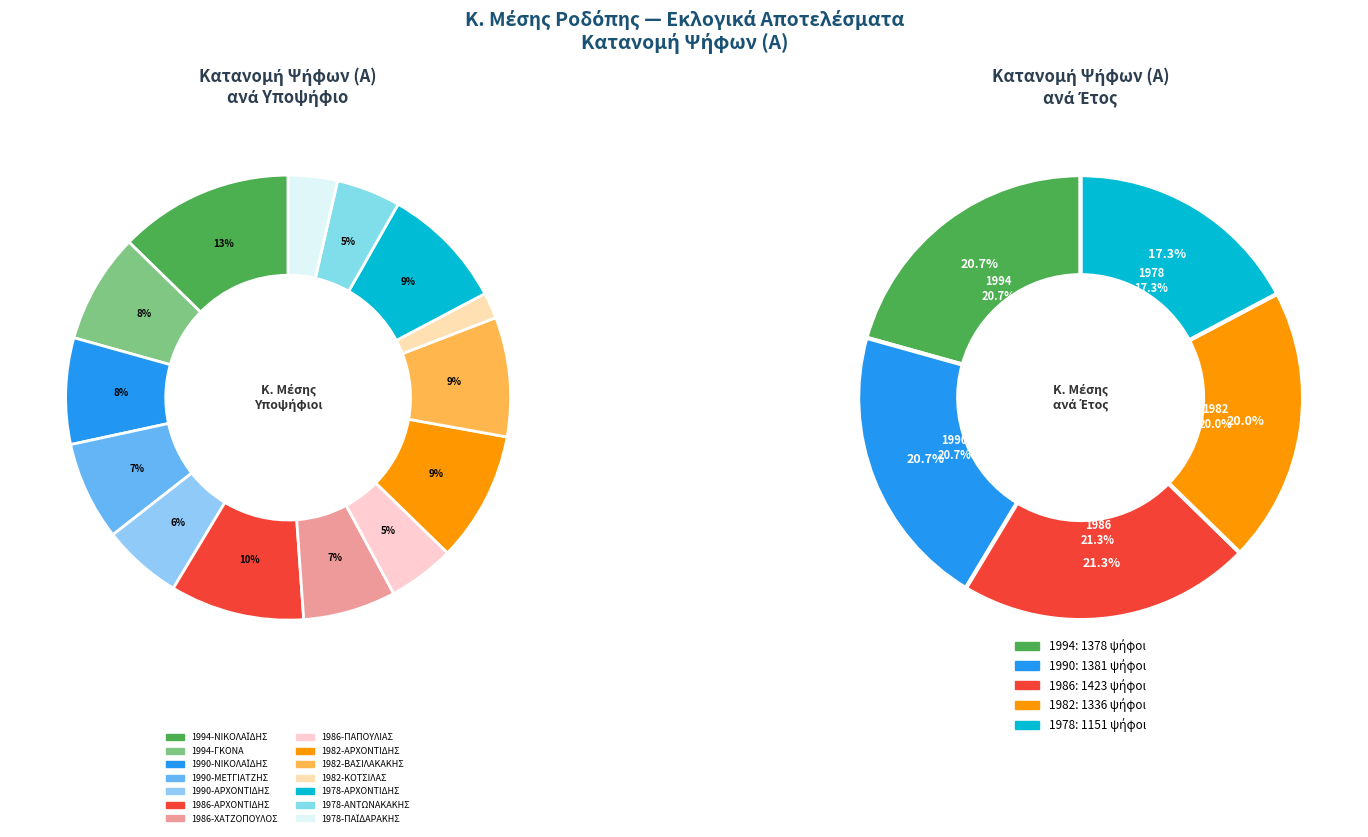

Rank the categories by value from lowest to highest.

1982-ΚΟΤΣΙΛΑΣ, 1978-ΠΑΪΔΑΡΑΚΗΣ, 1978-ΑΝΤΩΝΑΚΑΚΗΣ, 1986-ΠΑΠΟΥΛΙΑΣ, 1990-ΑΡΧΟΝΤΙΔΗΣ, 1986-ΧΑΤΖΟΠΟΥΛΟΣ, 1990-ΜΕΤΓΙΑΤΖΗΣ, 1990-ΝΙΚΟΛΑΪΔΗΣ, 1994-ΓΚΟΝΑ, 1982-ΒΑΣΙΛΑΚΑΚΗΣ, 1978-ΑΡΧΟΝΤΙΔΗΣ, 1982-ΑΡΧΟΝΤΙΔΗΣ, 1986-ΑΡΧΟΝΤΙΔΗΣ, 1994-ΝΙΚΟΛΑΪΔΗΣ